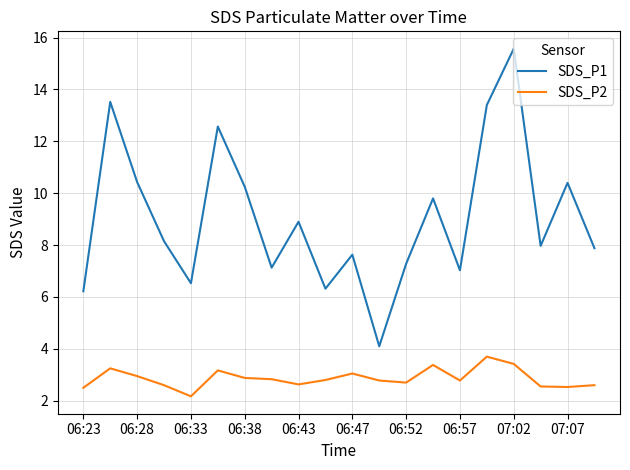

True or false: SDS_P1 and SDS_P2 cross at least once.

False